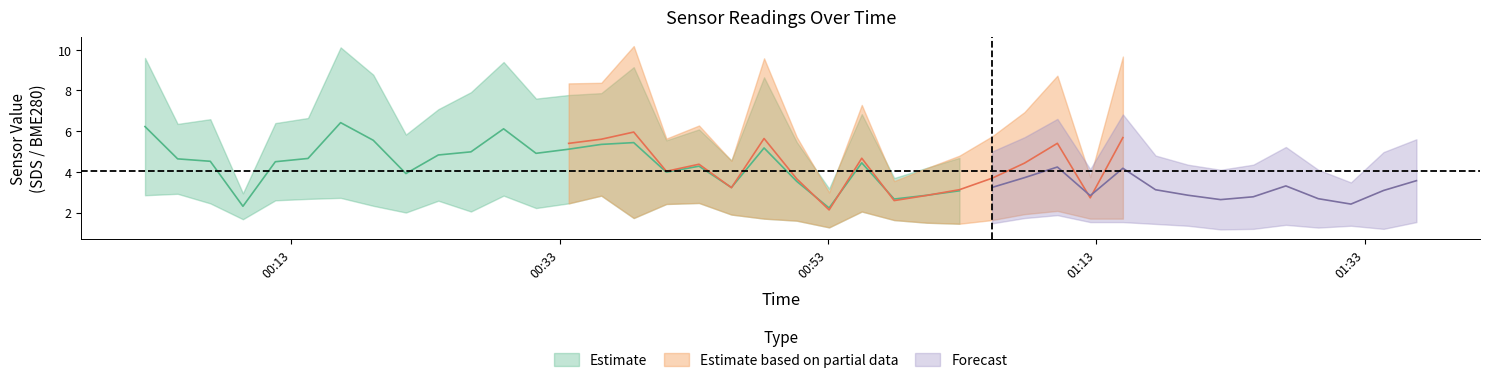

True or false: SDS_P2 has more than 2 interior local peaks.

True